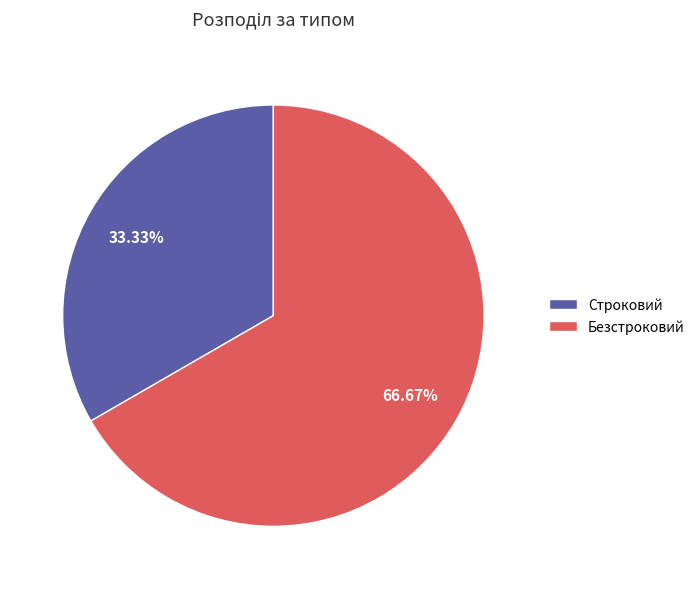

What percentage is the Безстроковий slice, to the nearest percent?

67%